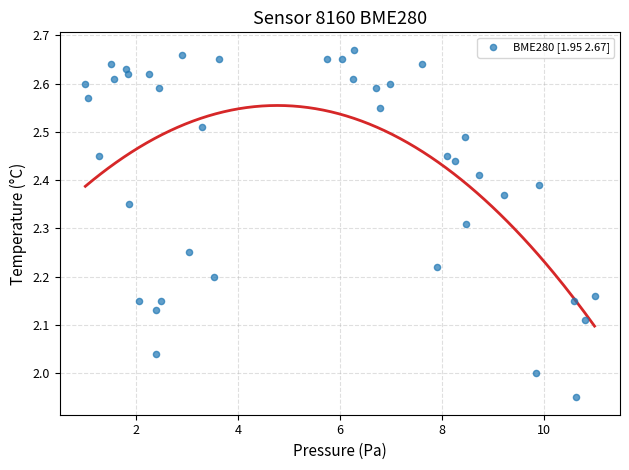

What is the range of X values (max minus min)?

10.0